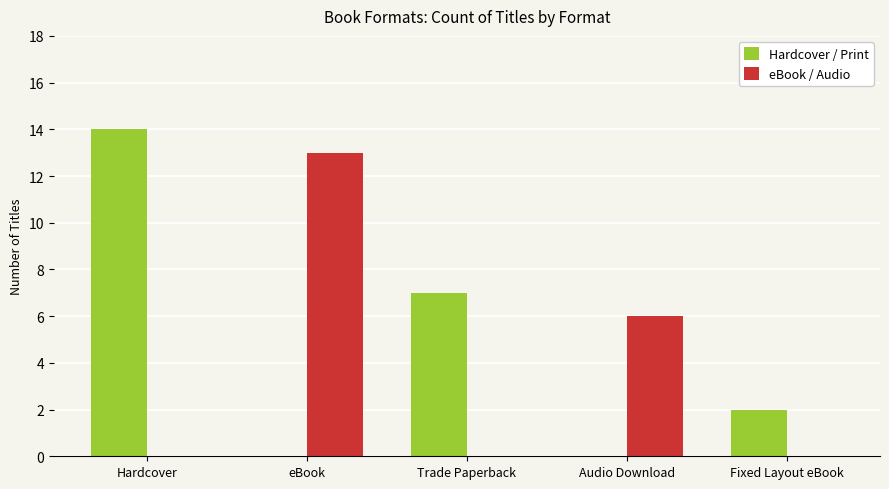

Reading left to right, transcribe all the data shown in this chart.

Hardcover / Print: Hardcover=14	eBook=0	Trade Paperback=7	Audio Download=0	Fixed Layout eBook=2
eBook / Audio: Hardcover=0	eBook=13	Trade Paperback=0	Audio Download=6	Fixed Layout eBook=0